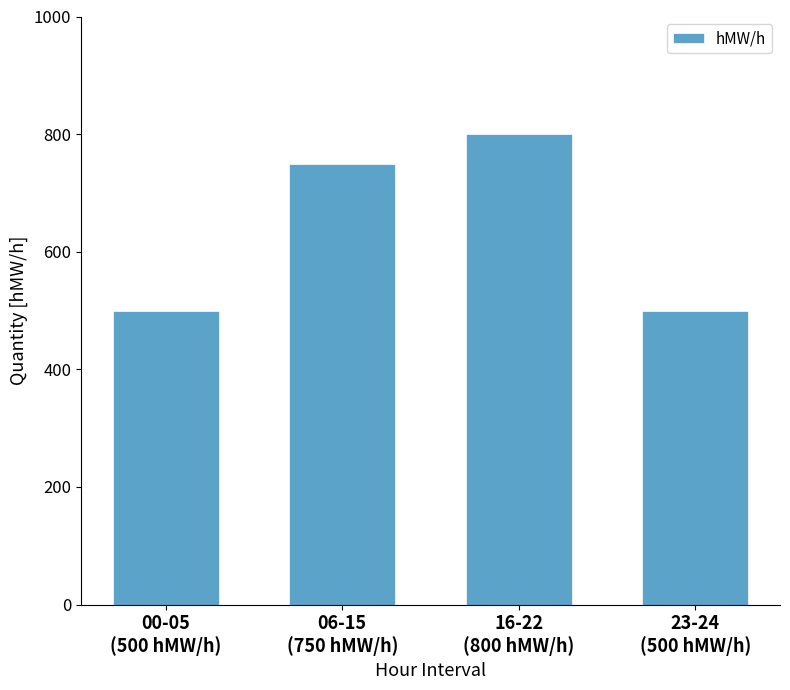

What is the difference between the second highest and minimum values?

250